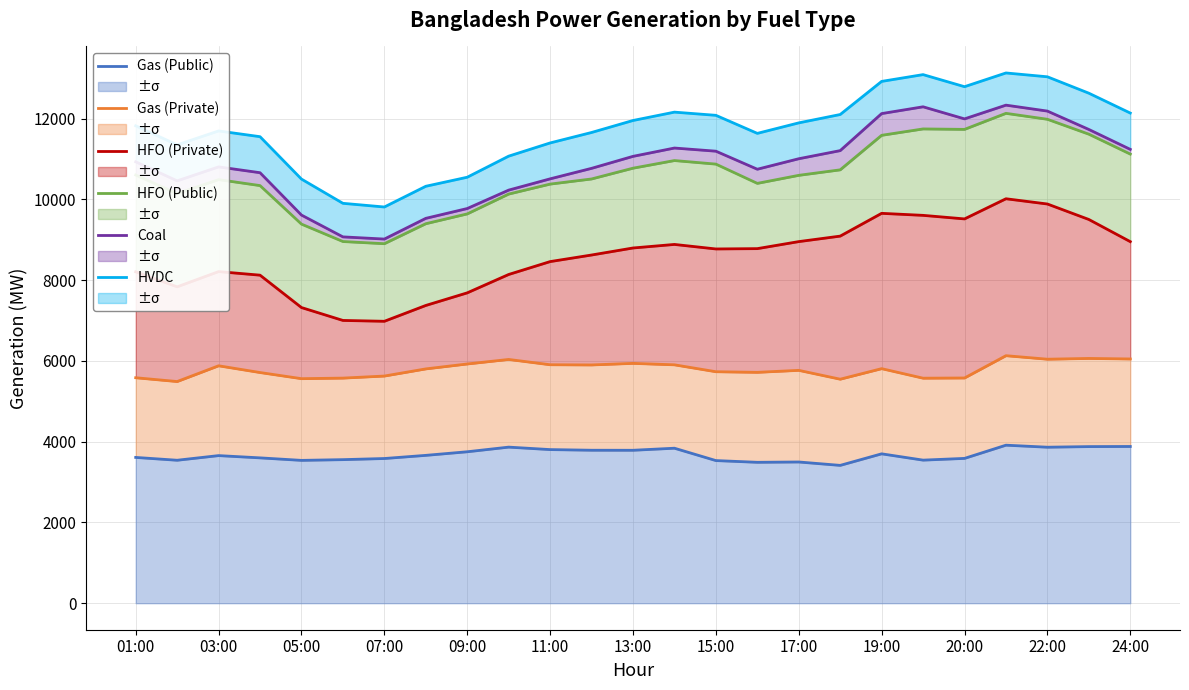

Rank the series by their maximum value, from lowest to highest.

Gas (Public), Gas (Private), HFO (Private), HFO (Public), Coal, HVDC